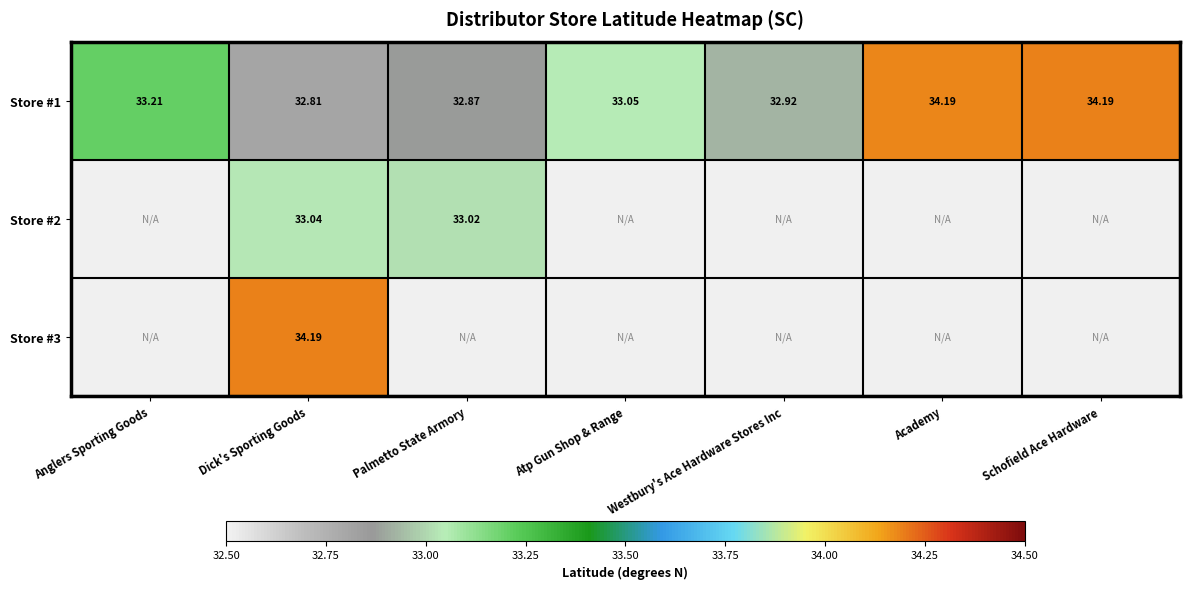

Where is Store #1 nearest to the value 33?

Atp Gun Shop & Range